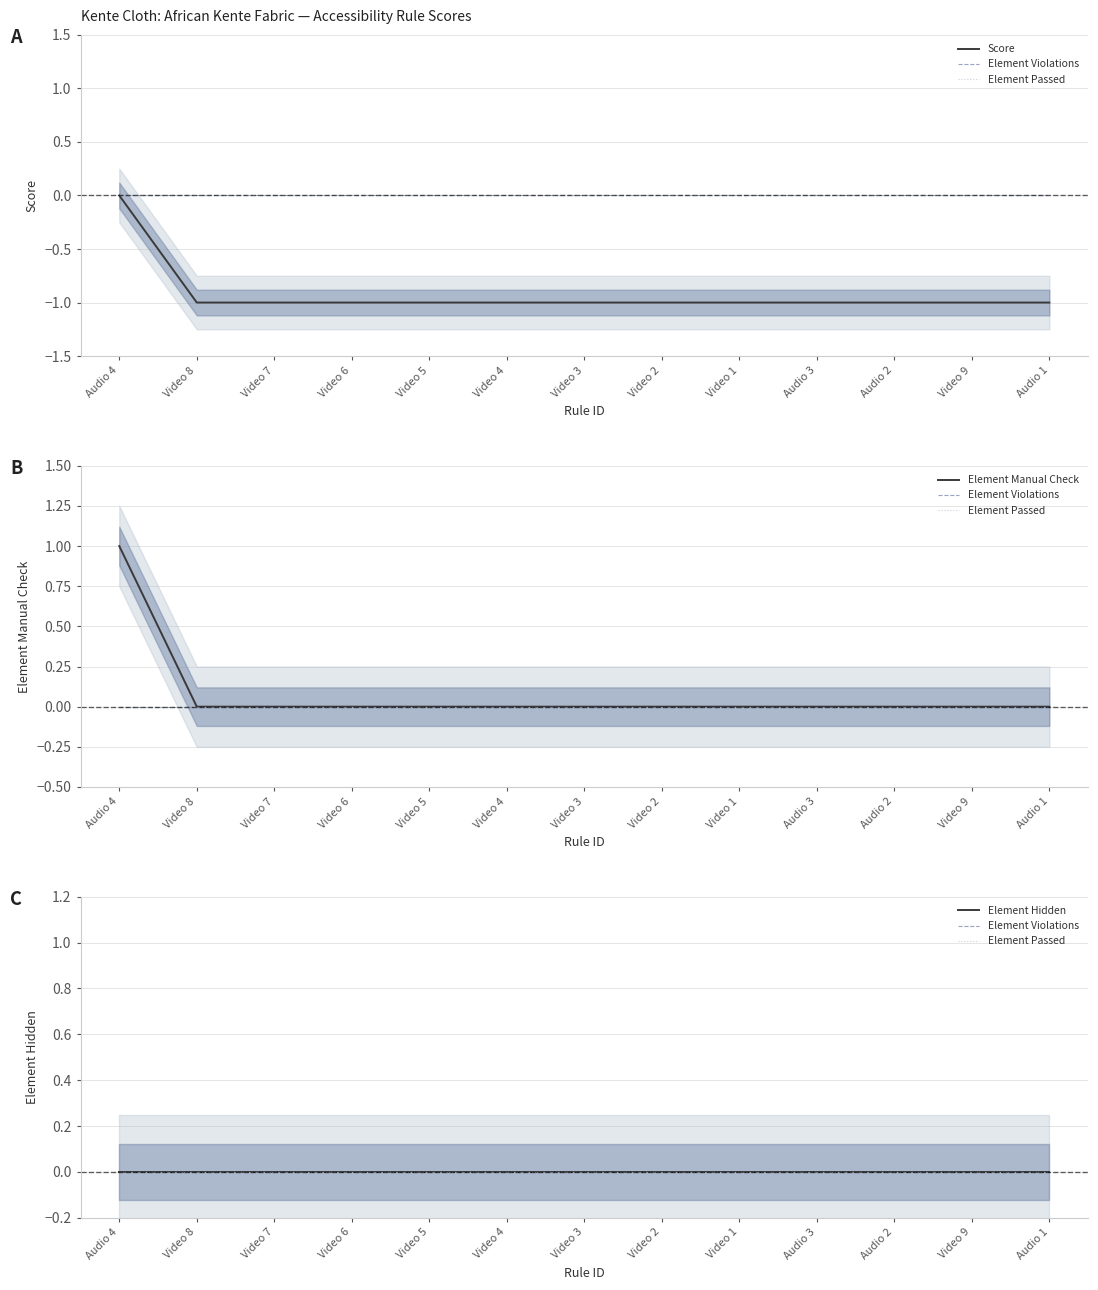

What are all the series names shown in the legend?

Score, Element Violations, Element Passed, Element Manual Check, Element Hidden